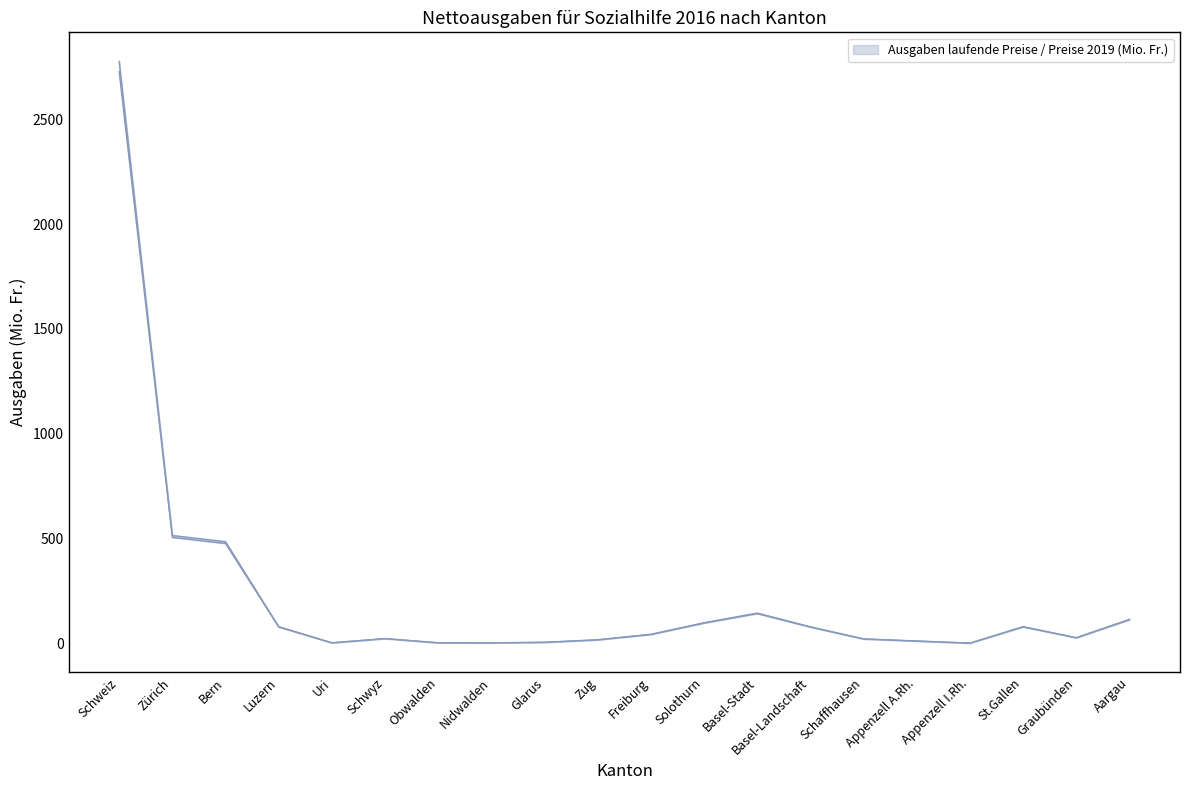

At how many categories does at least one series exceed 1085?

1